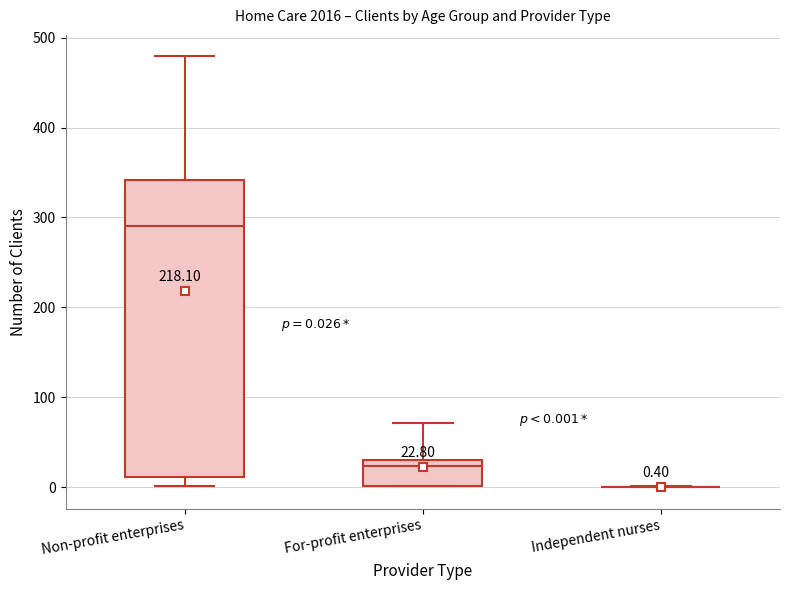

Comparing the boxes themselves (not the whiskers), which one is the tallest?

Non-profit enterprises